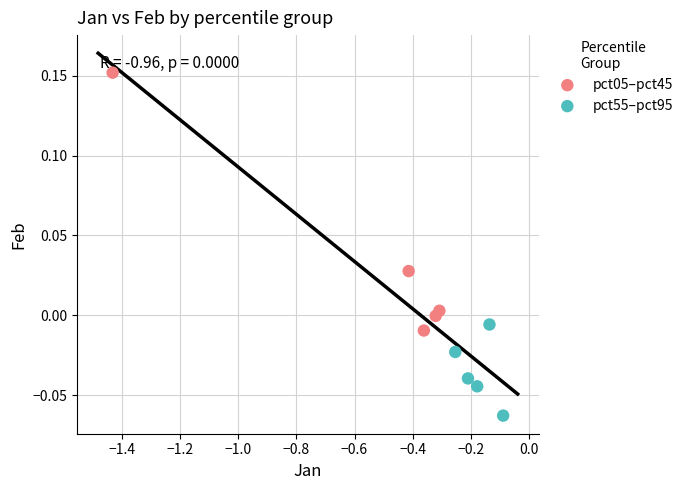

Which series contains the lowest Y value?

pct55–pct95